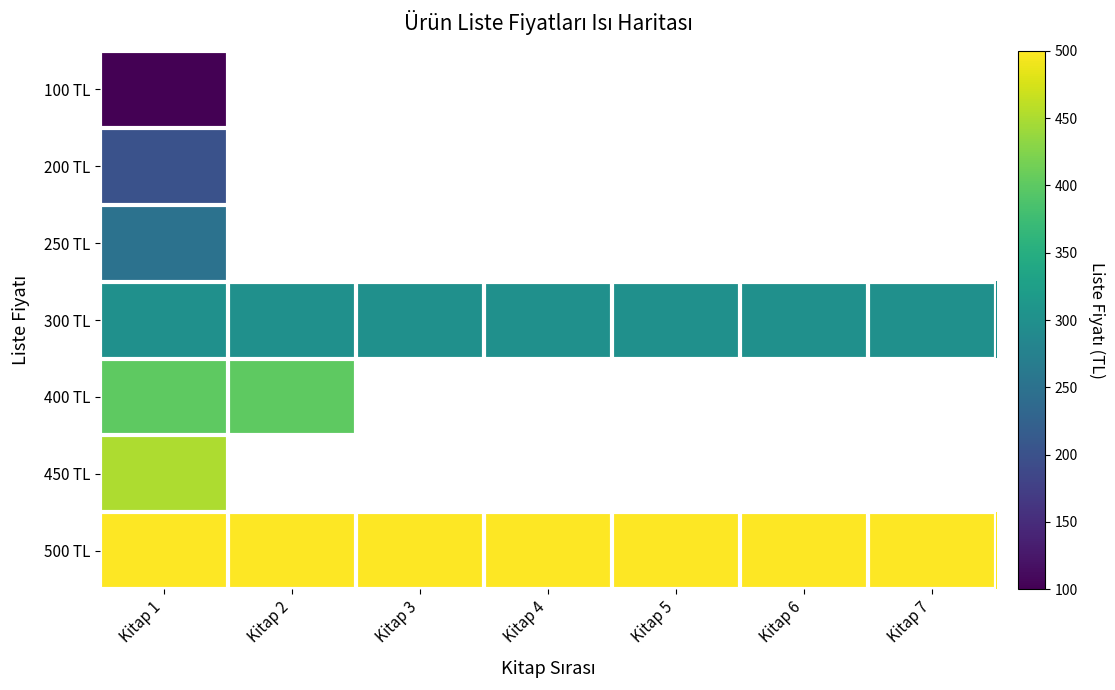

What is the total value across all series at Kitap 1?

2200.0